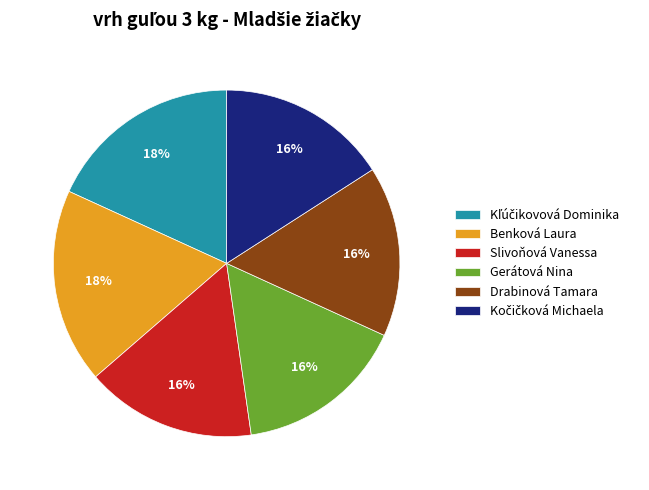

Does Slivoňová Vanessa account for over 50% of the chart?

No